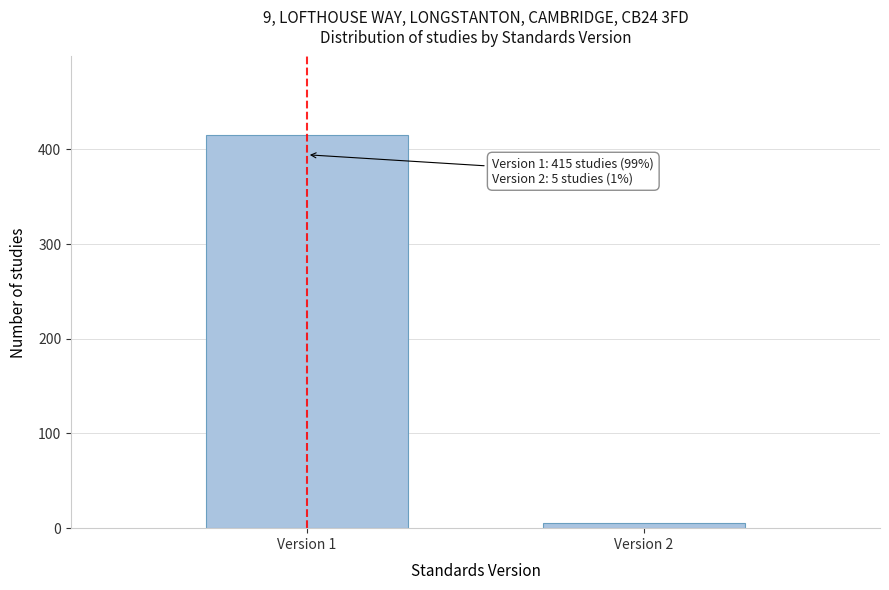

Reading right to left, transcribe all the data shown in this chart.

Version 2=5	Version 1=415